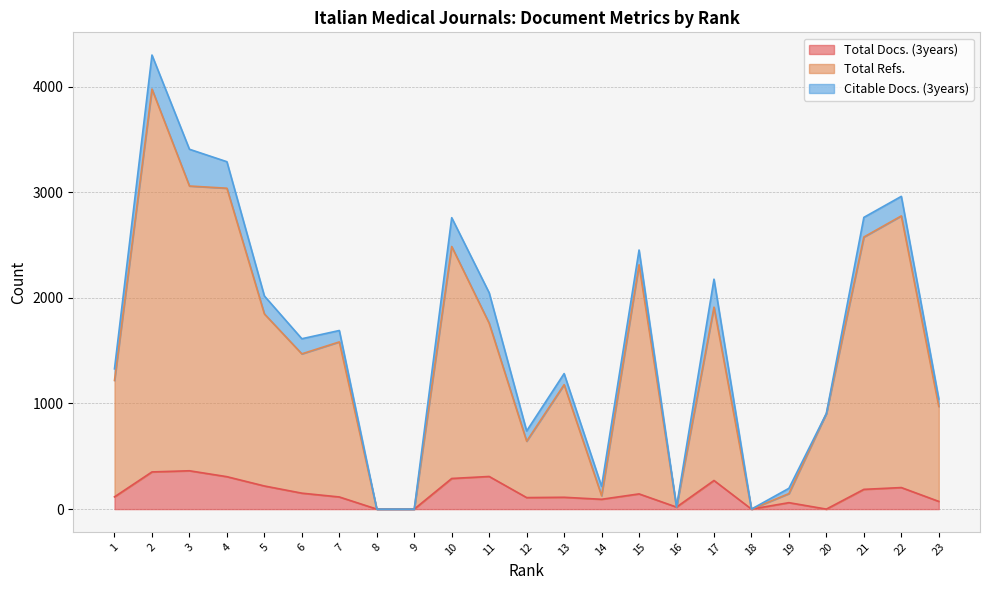

How many interior local valleys does the Total Docs. (3years) series have?

5